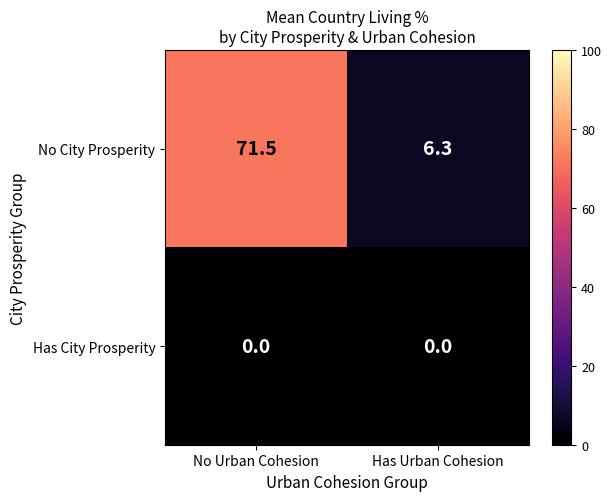

At No Urban Cohesion, list the series in order from largest to smallest.

No City Prosperity, Has City Prosperity